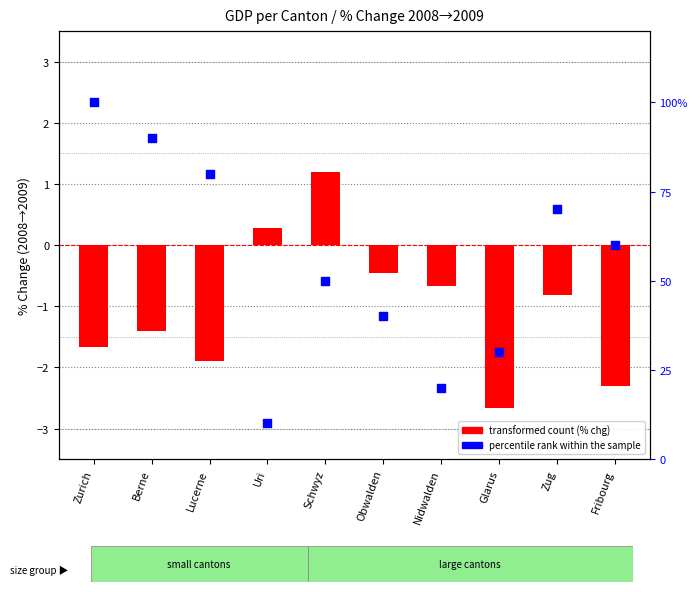

Which series contains the highest Y value?

percentile rank within the sample